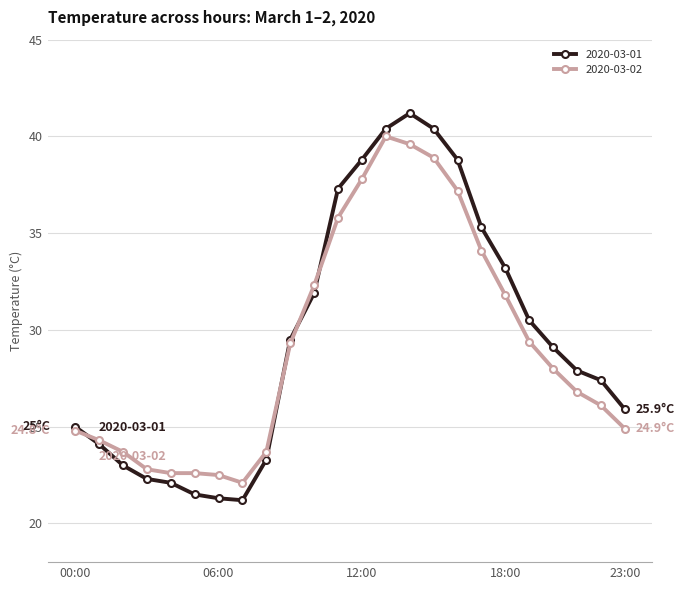

What is the value of the 2020-03-01 point at the 16th from the left?

40.4